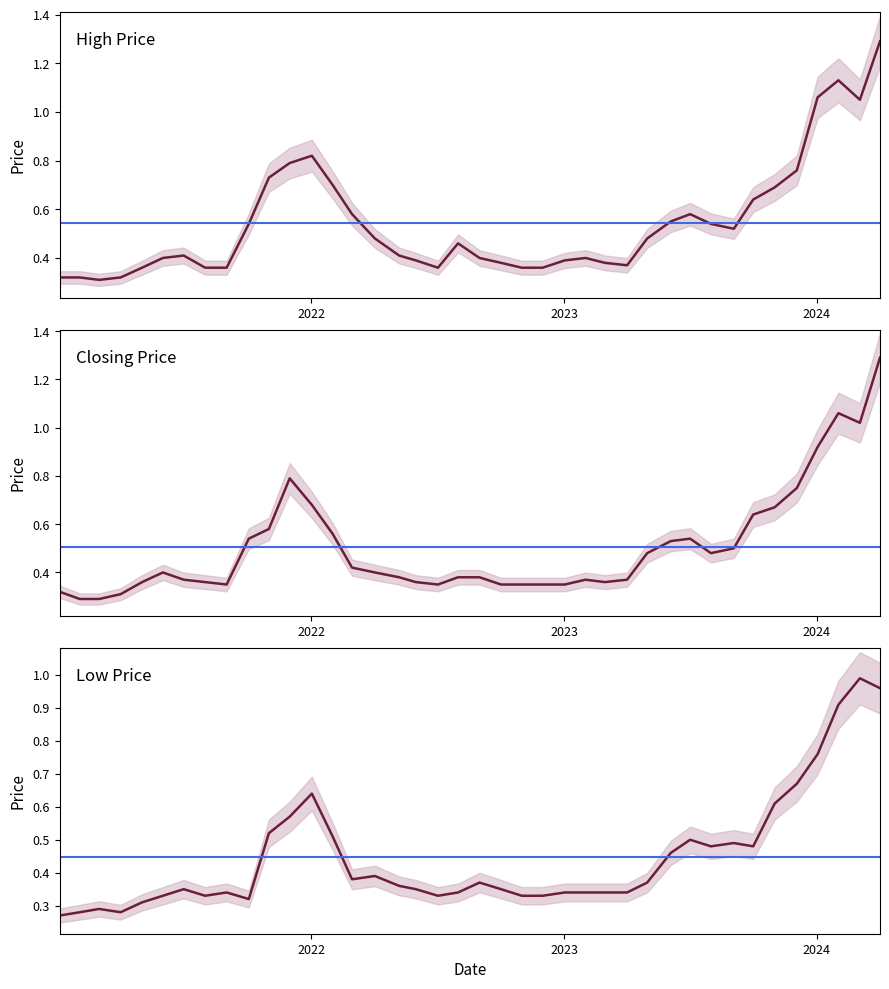

True or false: High has more than 0 points higher than both neighbors.

True